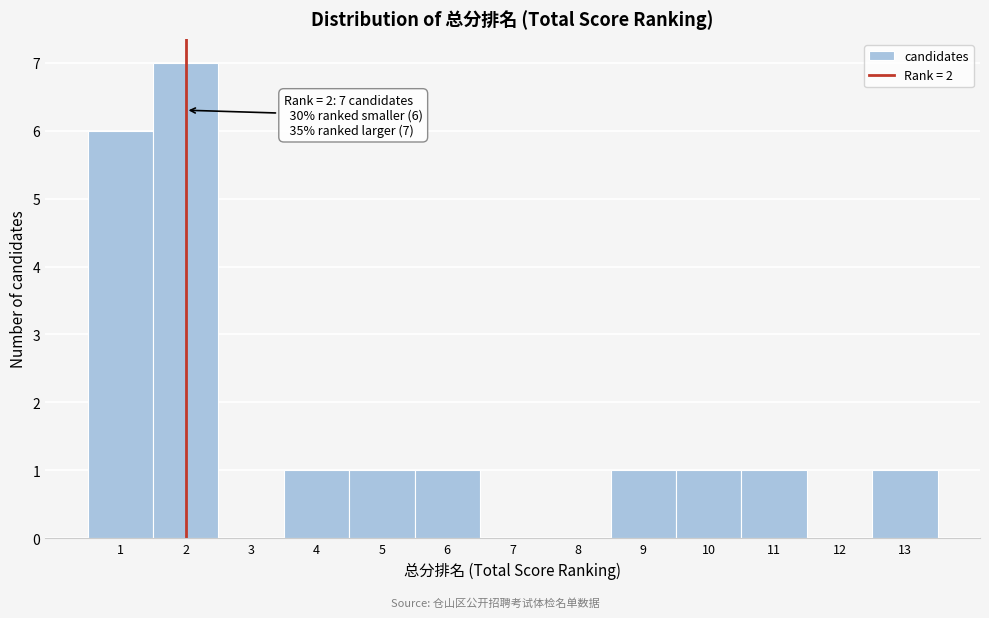

Which range on the x-axis has the tallest bar?

1.5 to 2.5